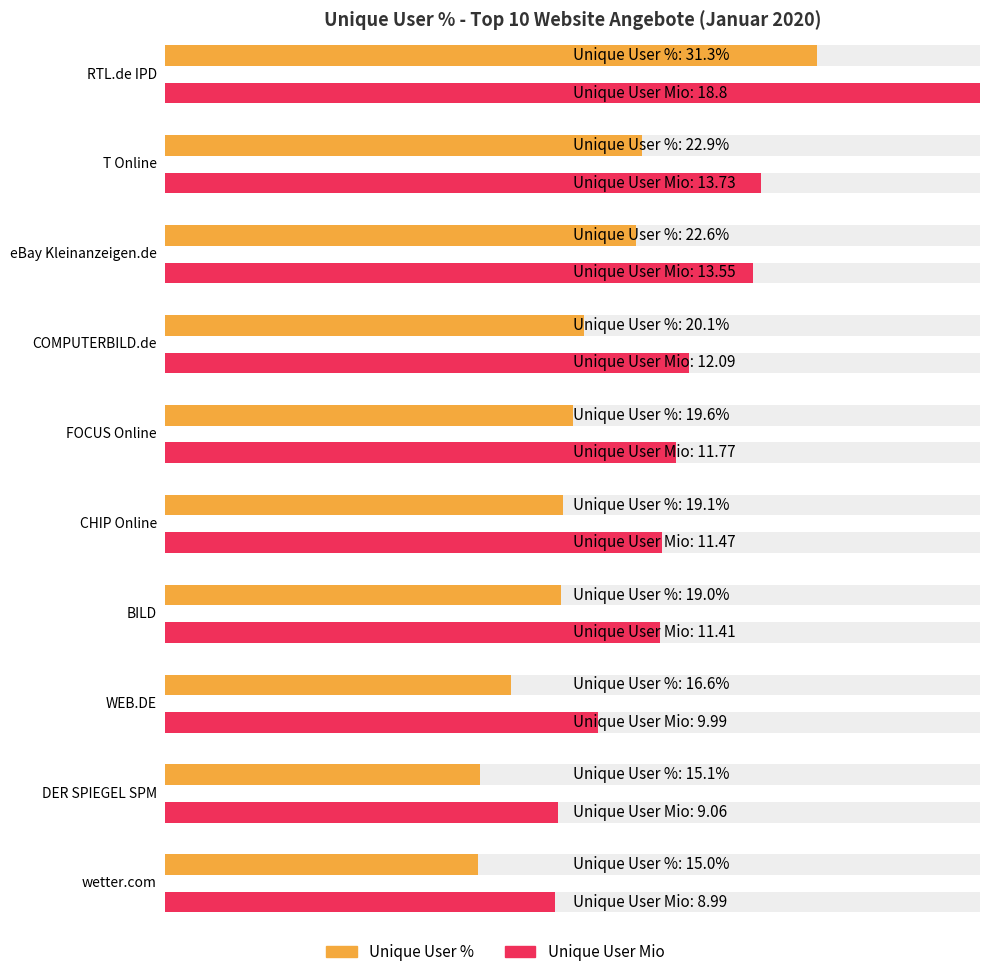

At which label does Average utilization reach its peak?

RTL.de IPD